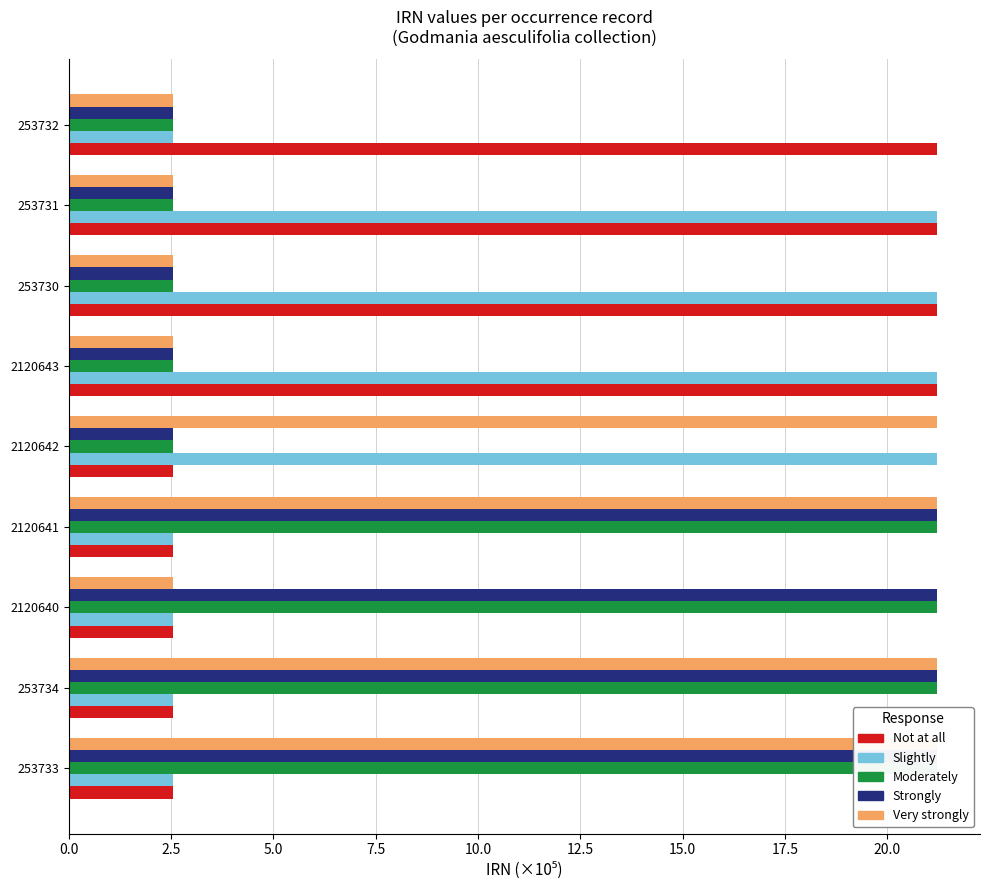

What is the total value across all series at 2120641?

68.7